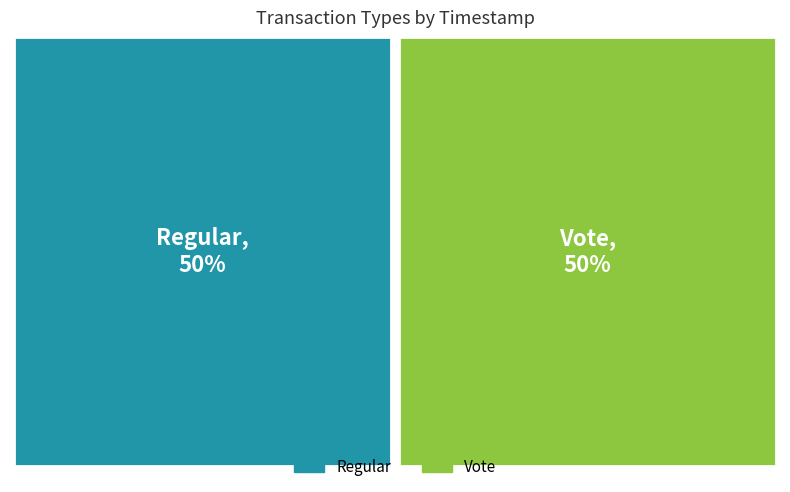

What is the change in value from Regular to Vote?

-27723